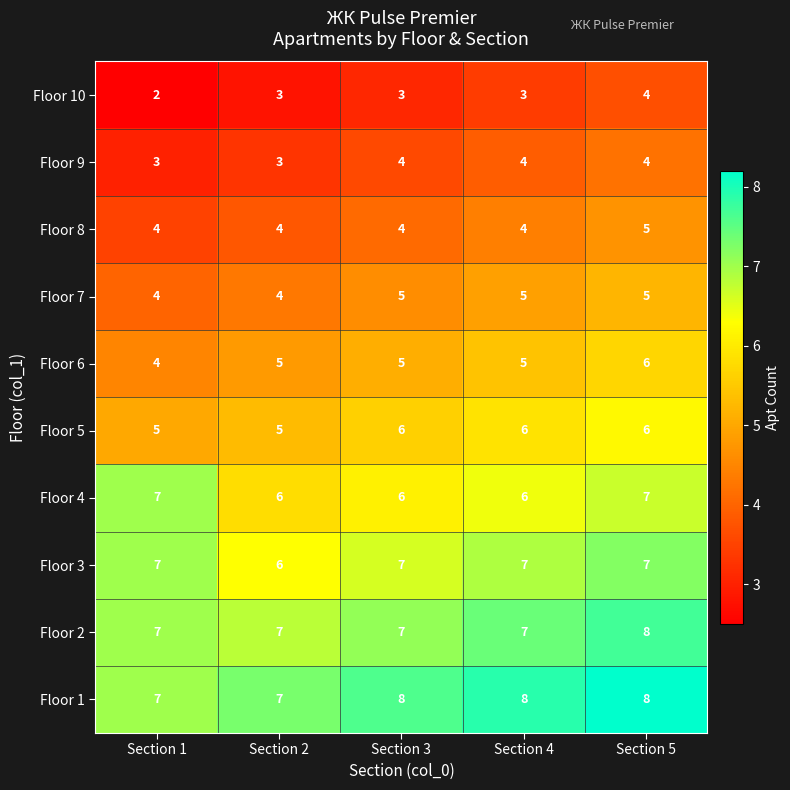

What is the maximum value shown in the chart?

8